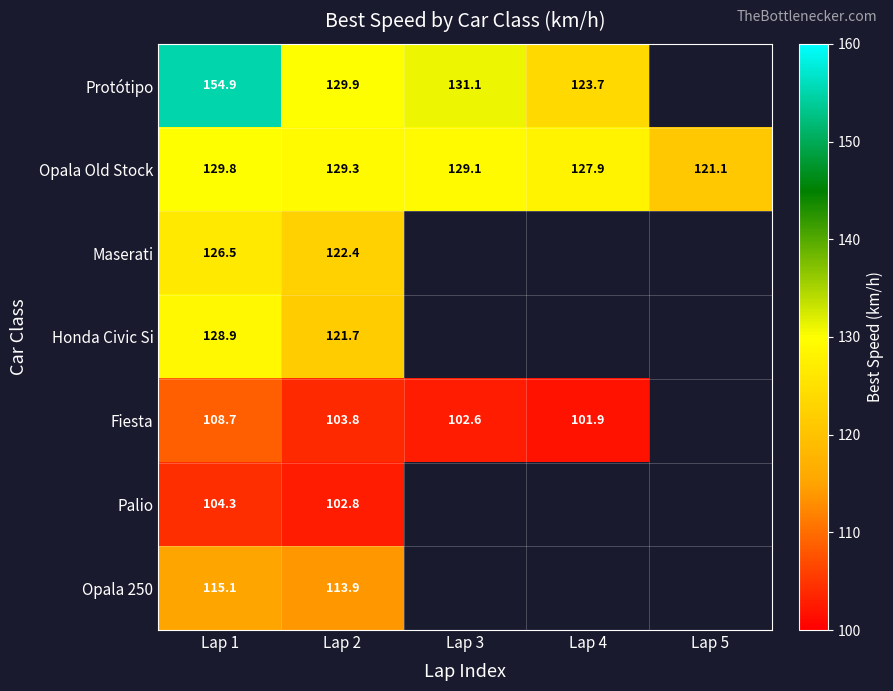

Which has a higher value, Lap 3 or Lap 2?

Lap 3